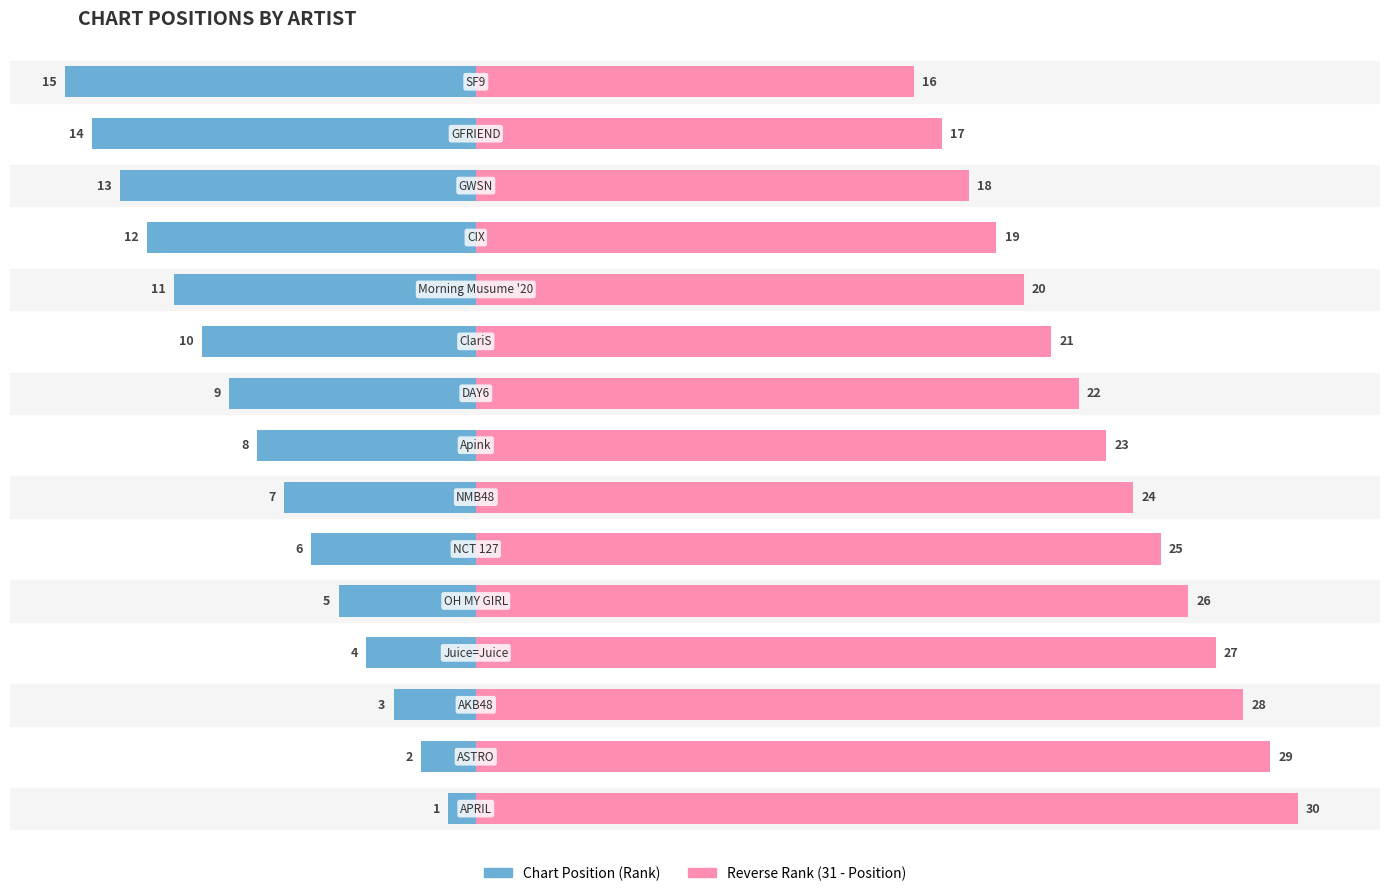

At 8, list the series in order from largest to smallest.

Position (right), Position (left)